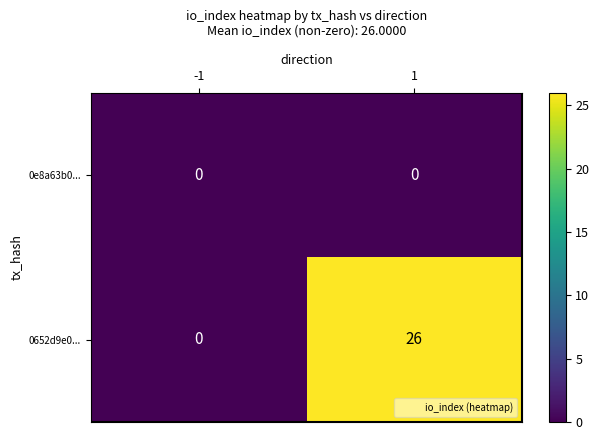

The 0652d9e0... series shows 43 at 1. True or false?

False